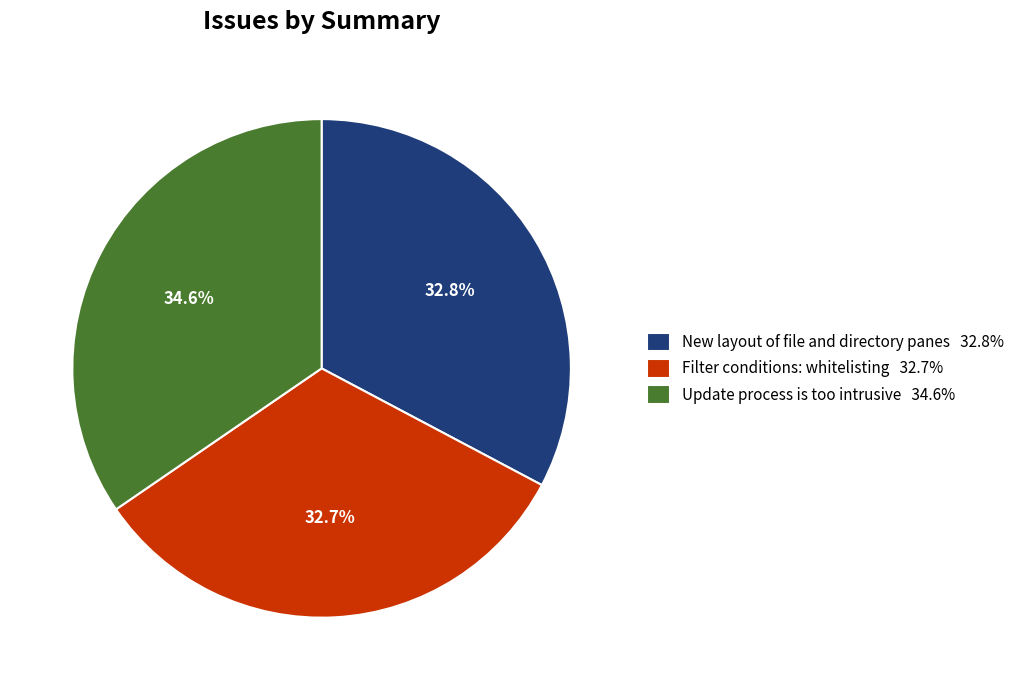

How many segments does this pie chart have?

3